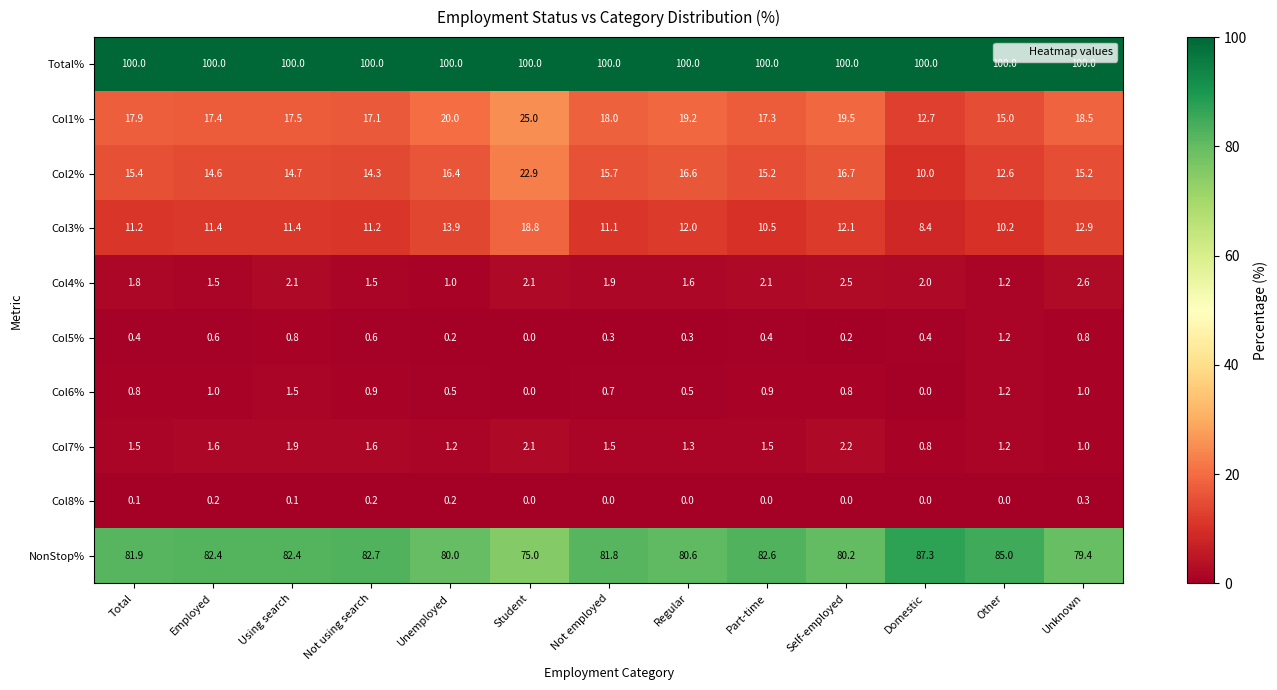

What value does the Col8% series have at Unknown?

0.3